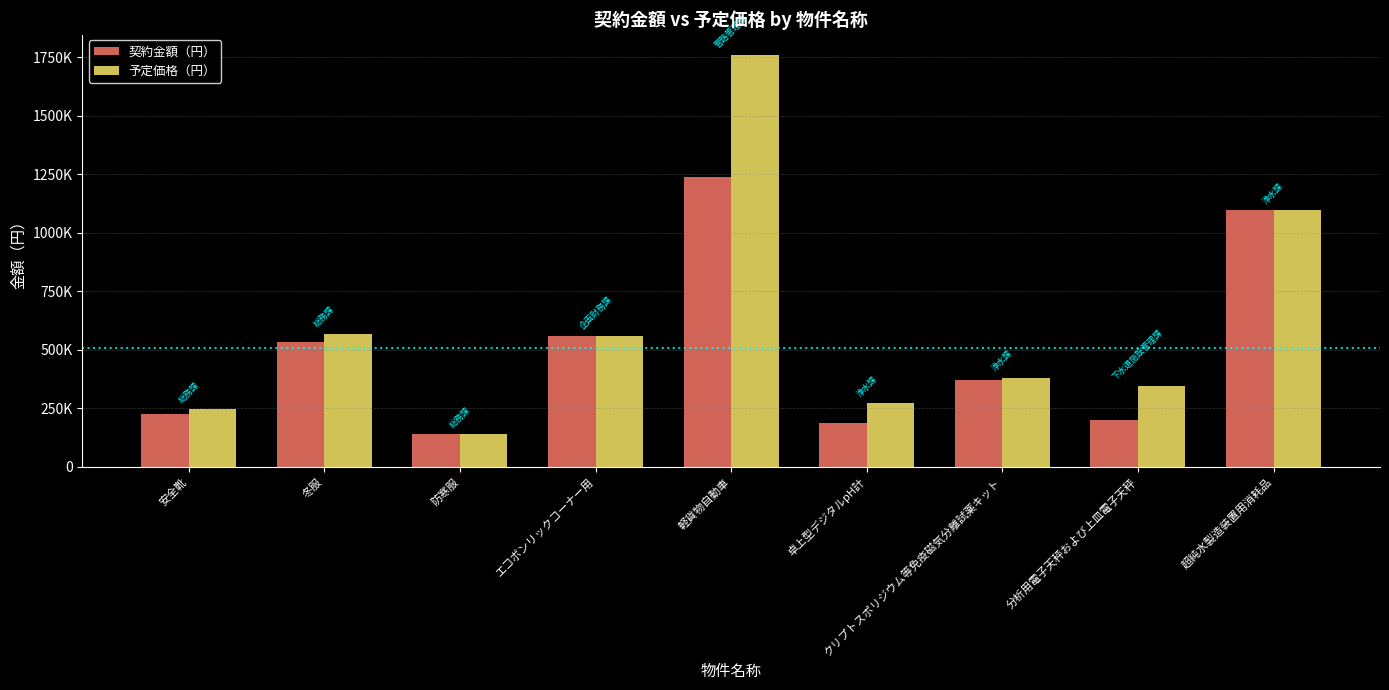

What are all the series names shown in the legend?

契約金額（円）, 予定価格（円）